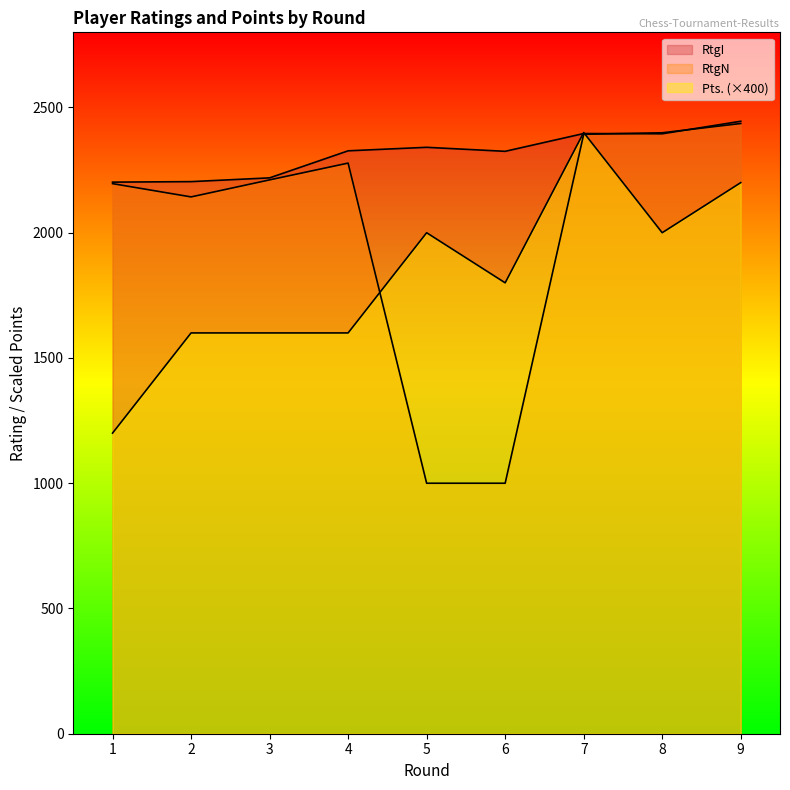

How many values in the RtgN series are below 2211?

4